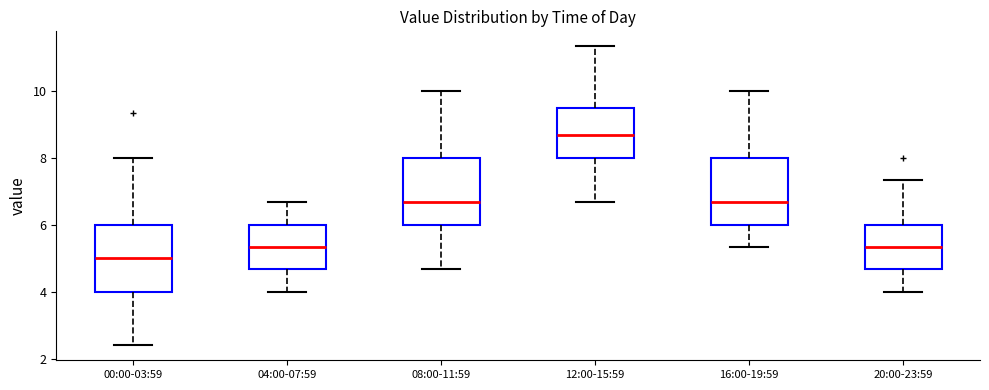

Which box has the lowest median line?

00:00-03:59